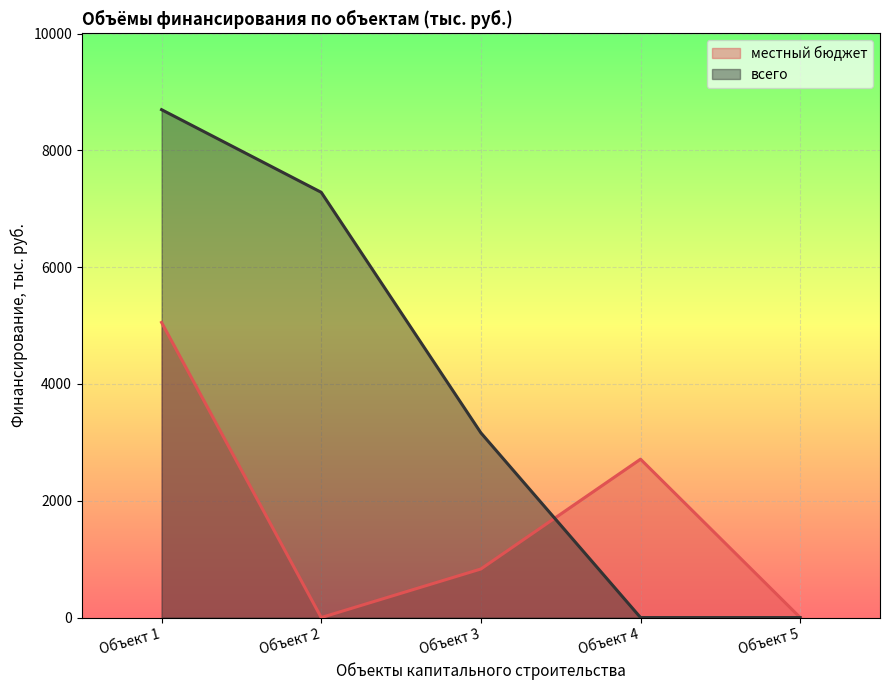

The всего series shows 12050.9 at Объект 1. True or false?

False